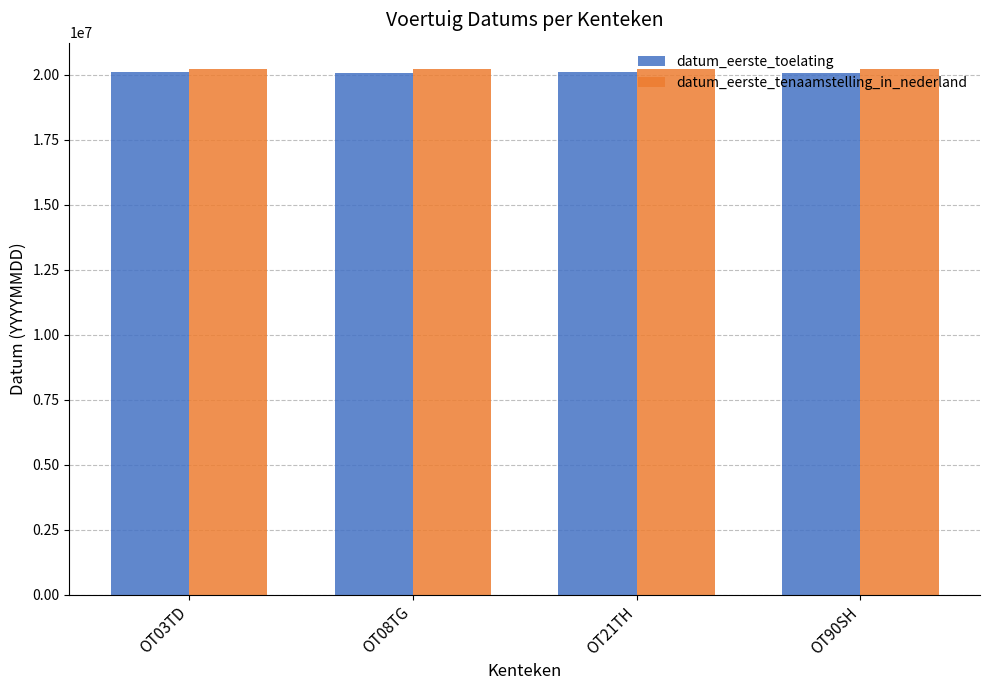

What is the spread (max minus min) of values at OT21TH?

119304